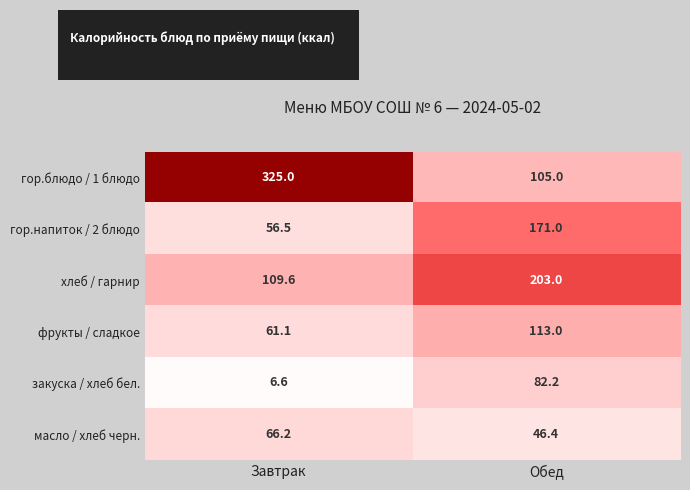

What value does the фрукты / сладкое series have at Завтрак?

61.1